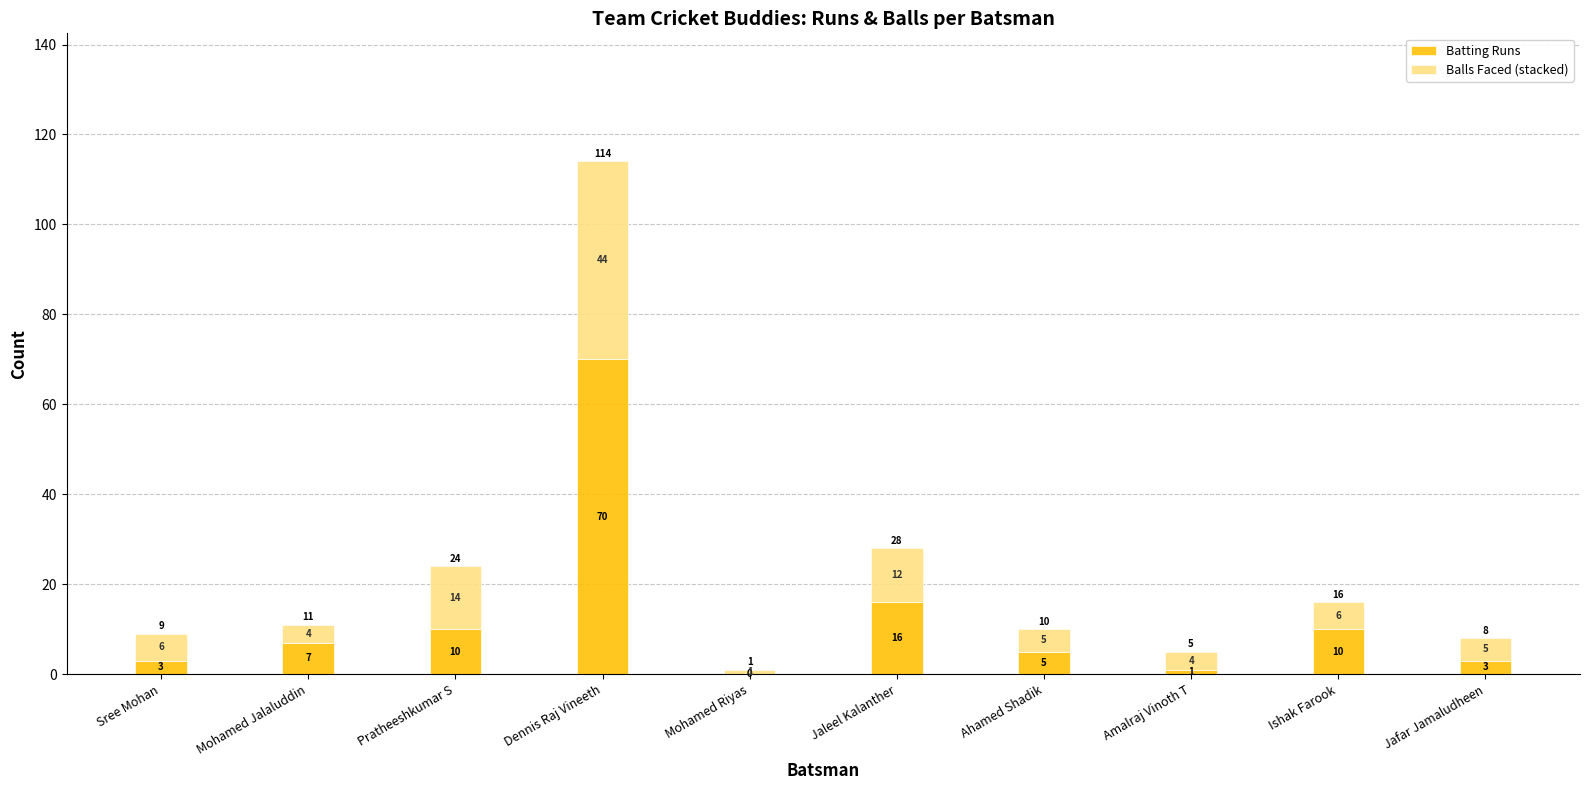

True or false: Batting Runs has a value of 10 at Pratheeshkumar S.

True